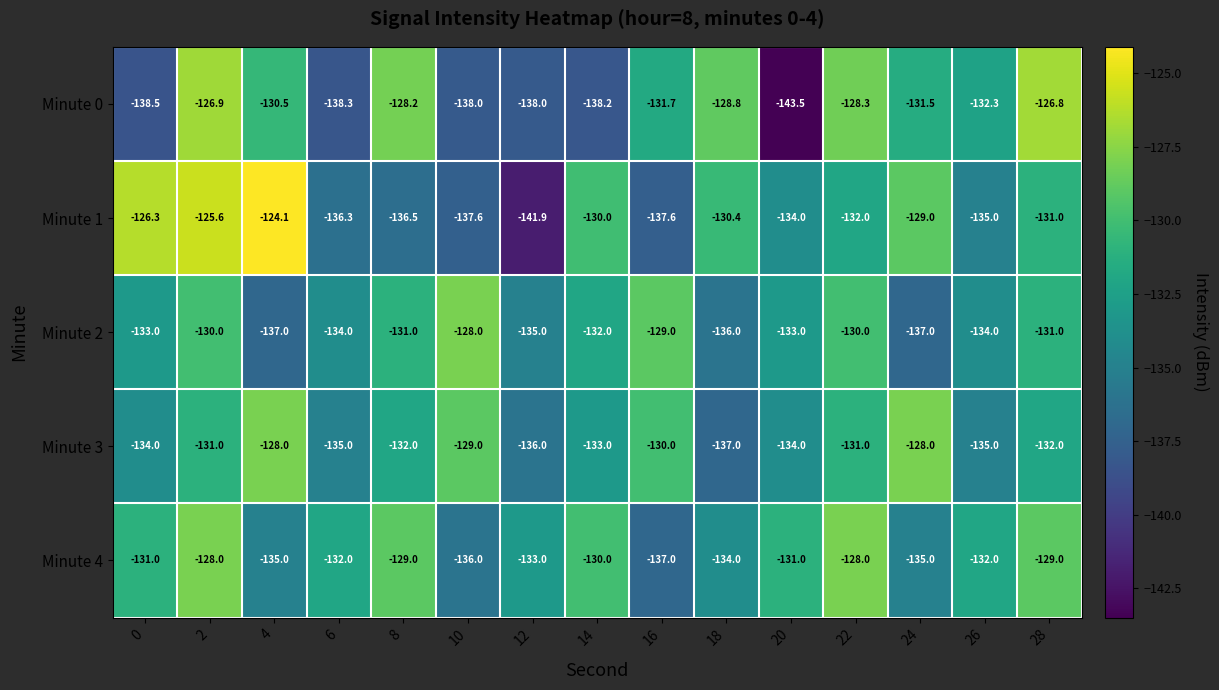

What is the total value across all series at 10?

-668.6